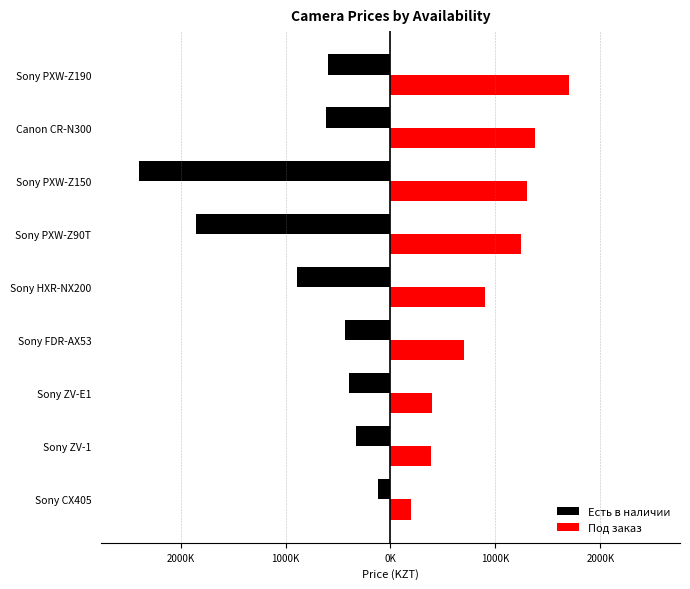

What are all the series names shown in the legend?

Есть в наличии, Под заказ